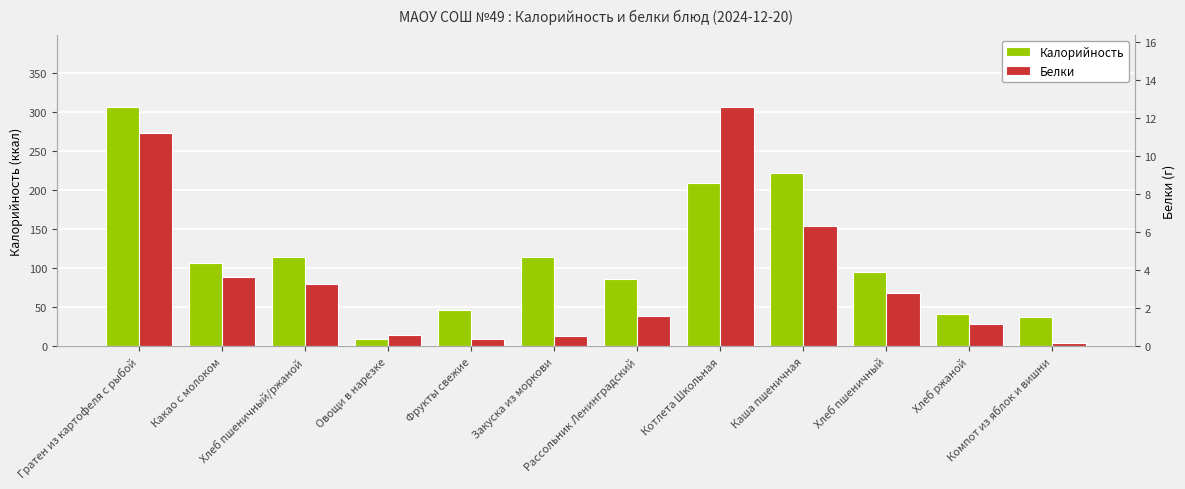

What is the sum of the Белки values at Рассольник Ленинградский and Хлеб ржаной?

2.8